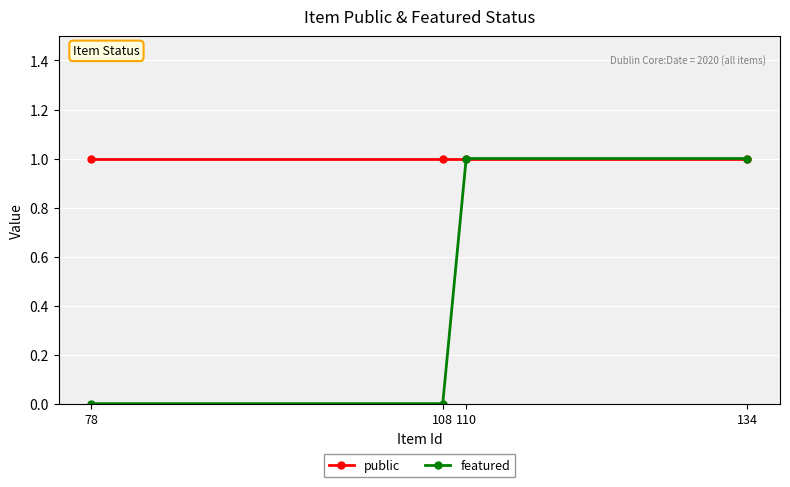

At how many categories does at least one series exceed 0?

4